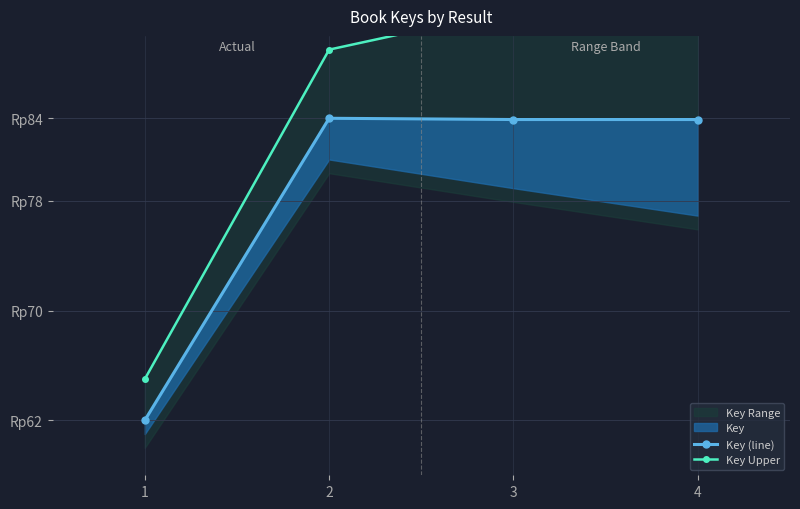

What is the value of the Key Upper point at the 2nd from the left?

89.0